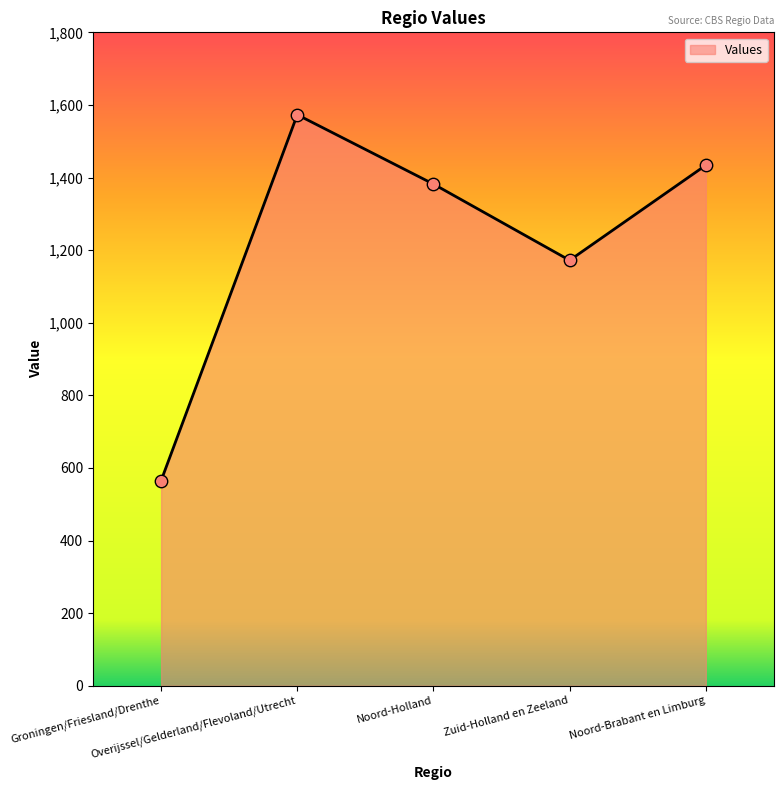

Between Zuid-Holland en Zeeland and Noord-Holland, which is larger?

Noord-Holland